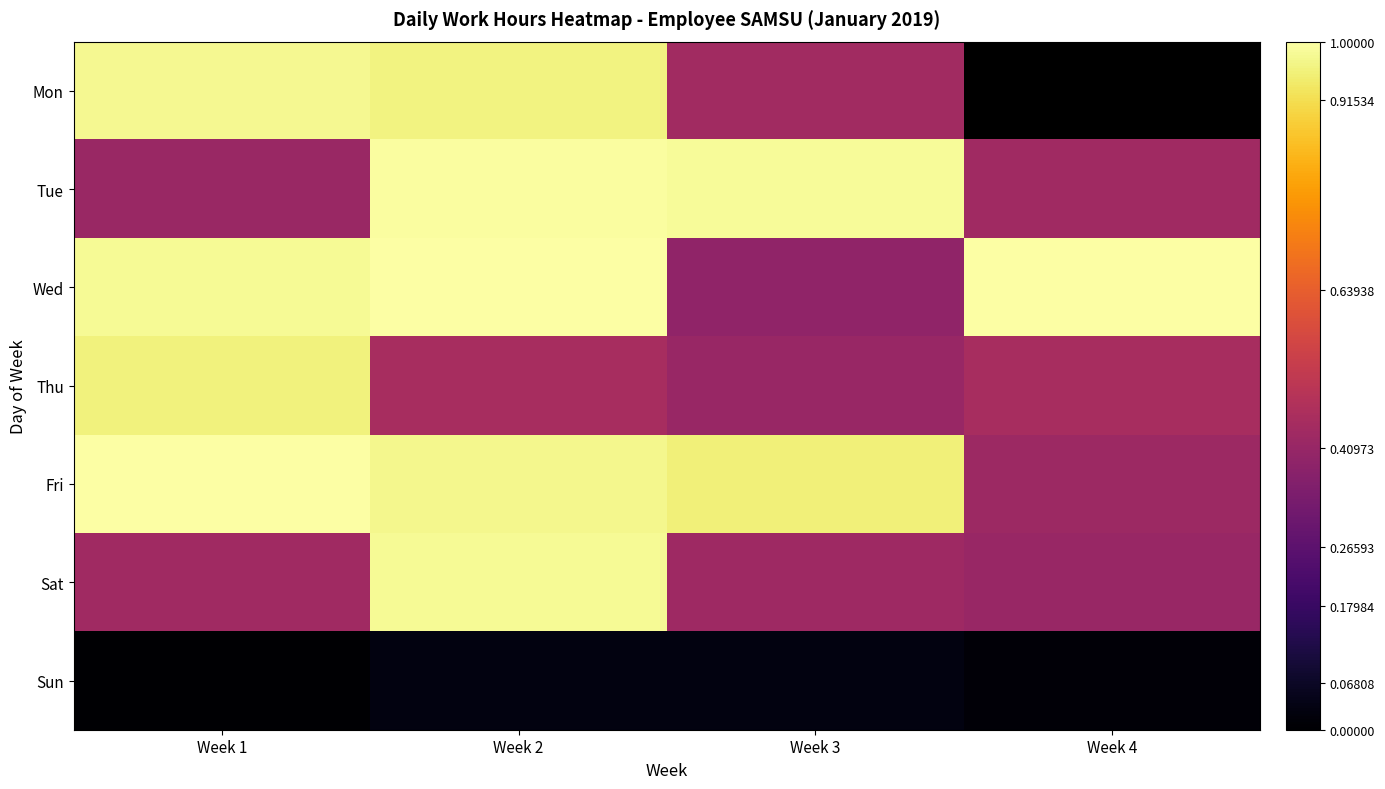

Which has a higher value, Week 2 or Week 1?

Week 1